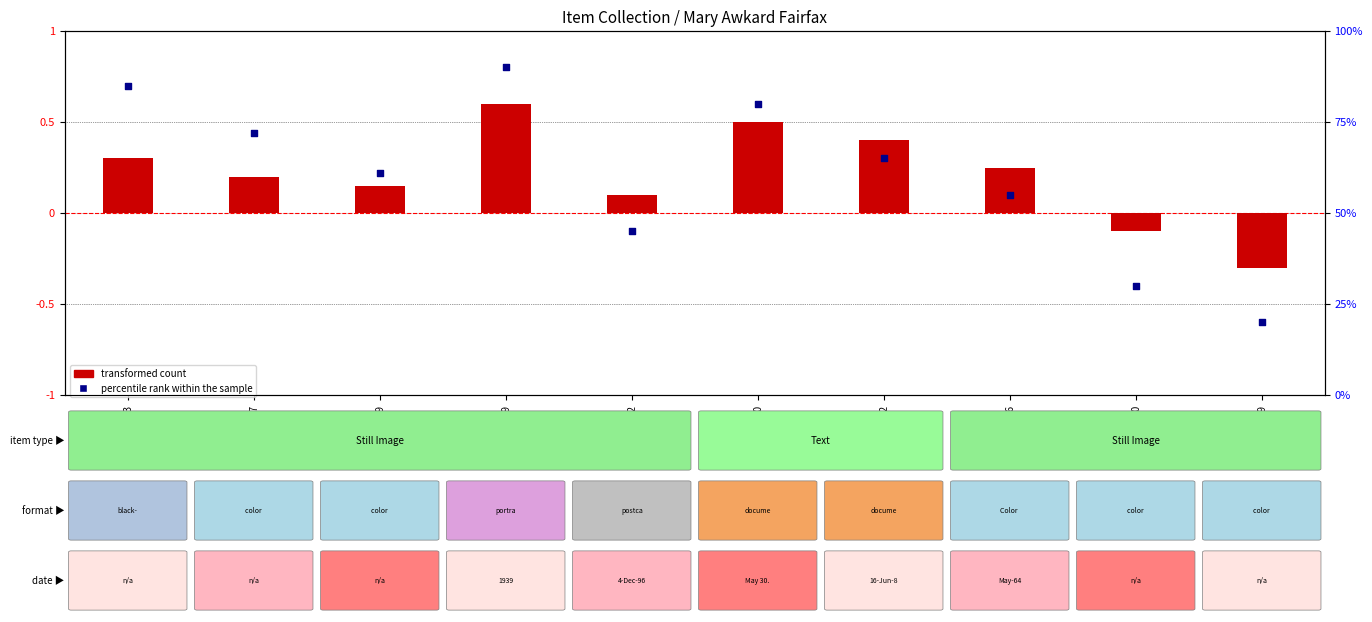

Which series contains the highest Y value?

percentile rank within the sample